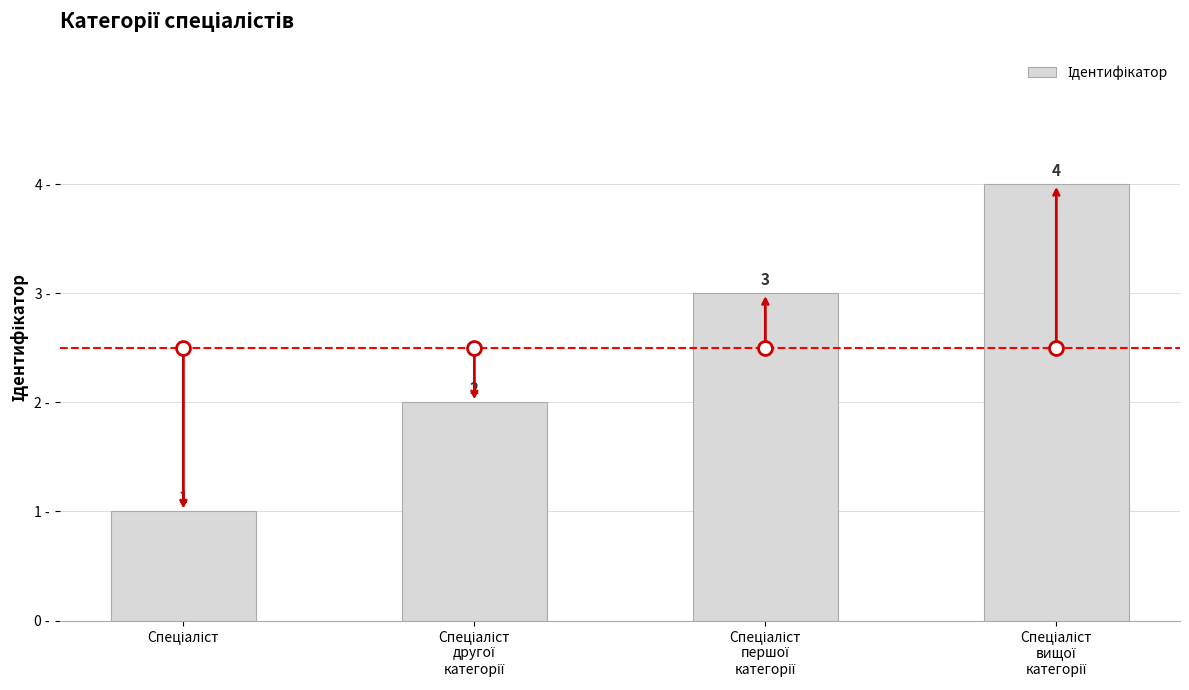

How many categories are shown in the chart?

4